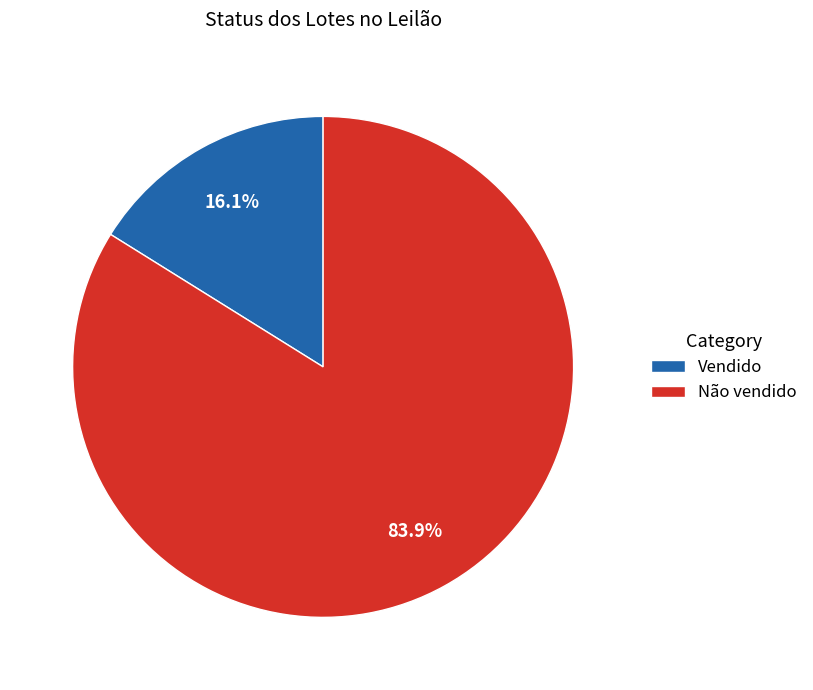

Does any single category account for the majority?

Yes